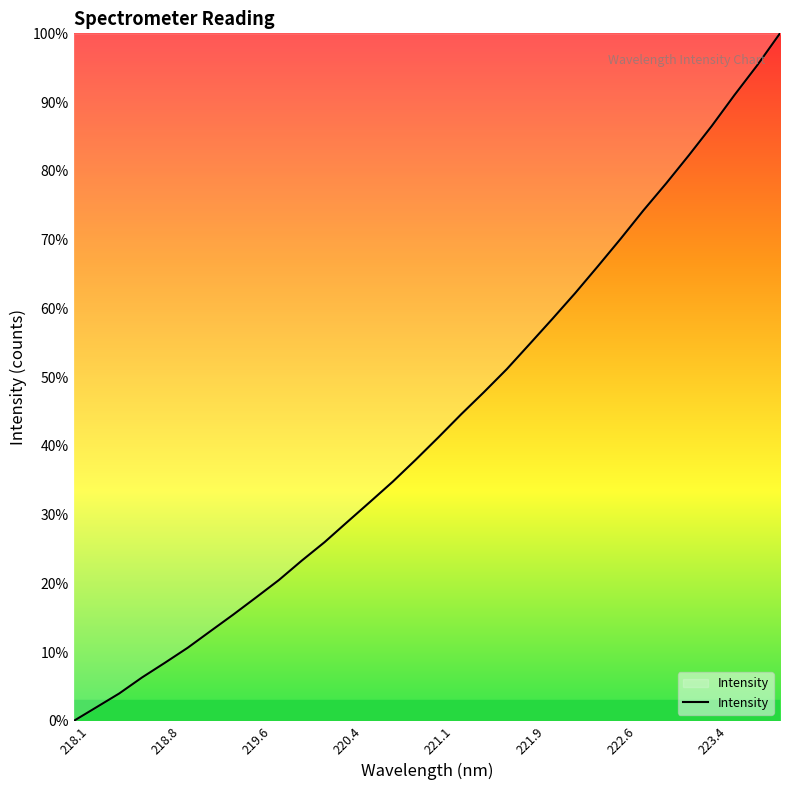

True or false: the data has more than 2 interior local peaks.

False